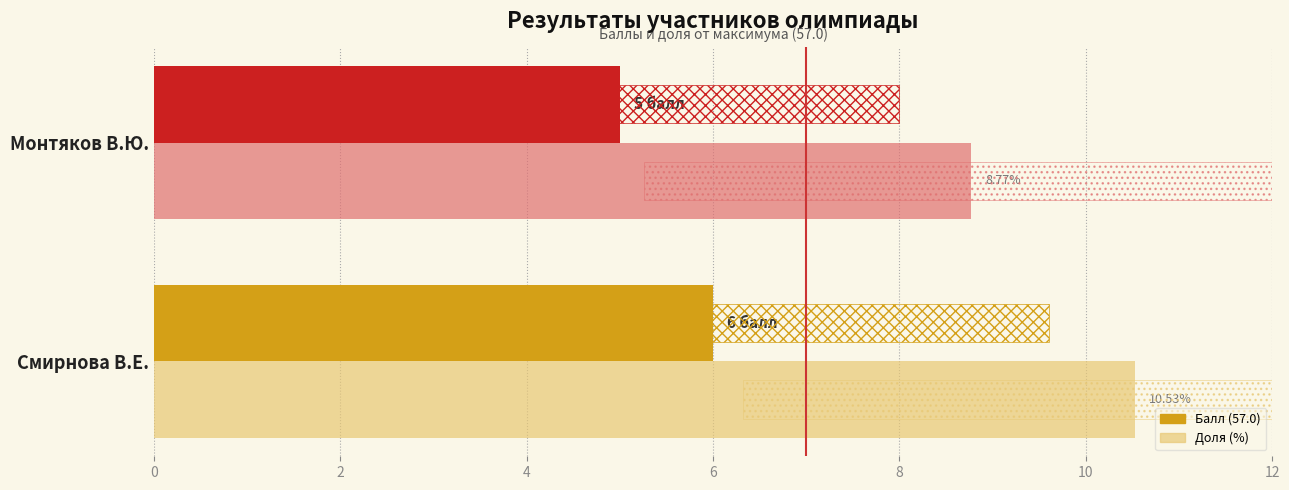

Which series has the widest spread of values?

Доля (%)